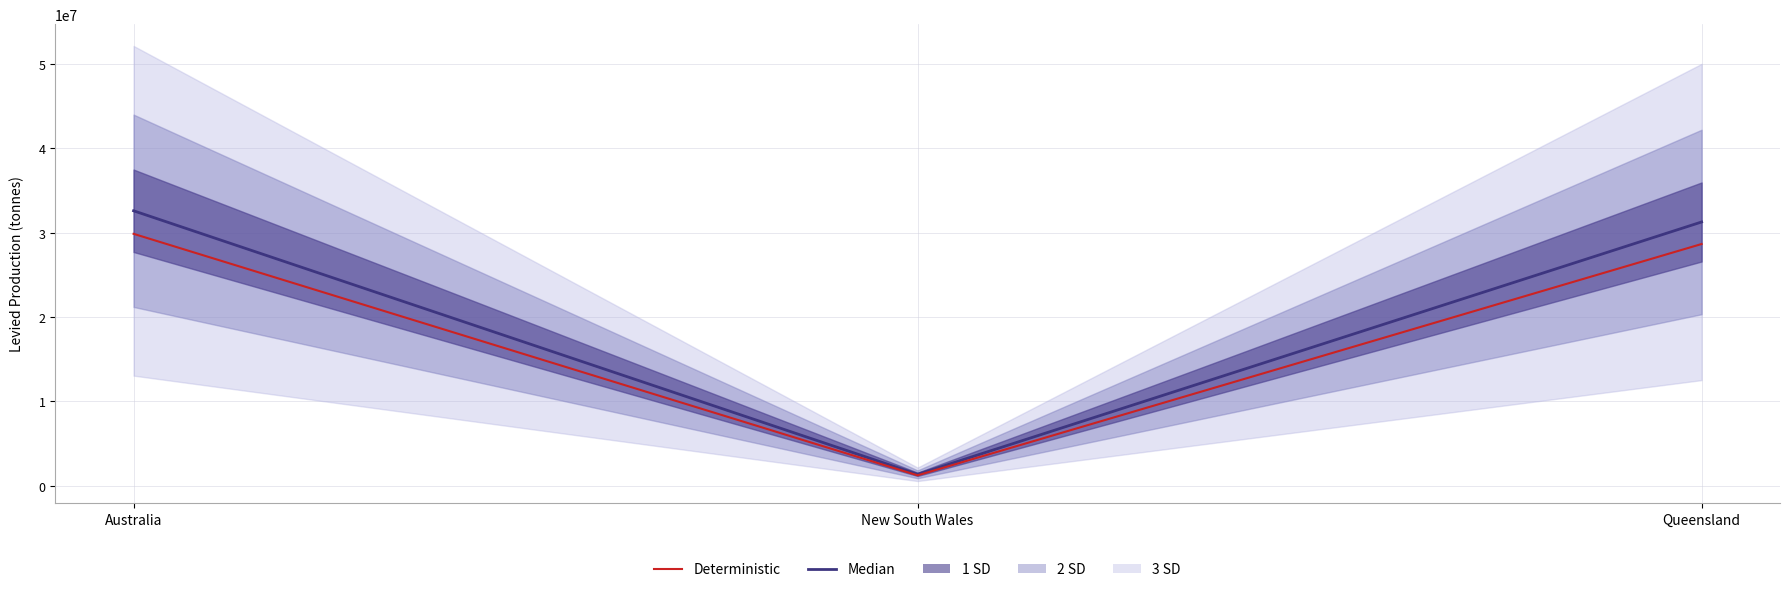

What is the sum of the Deterministic values at New South Wales and Australia?

31063890